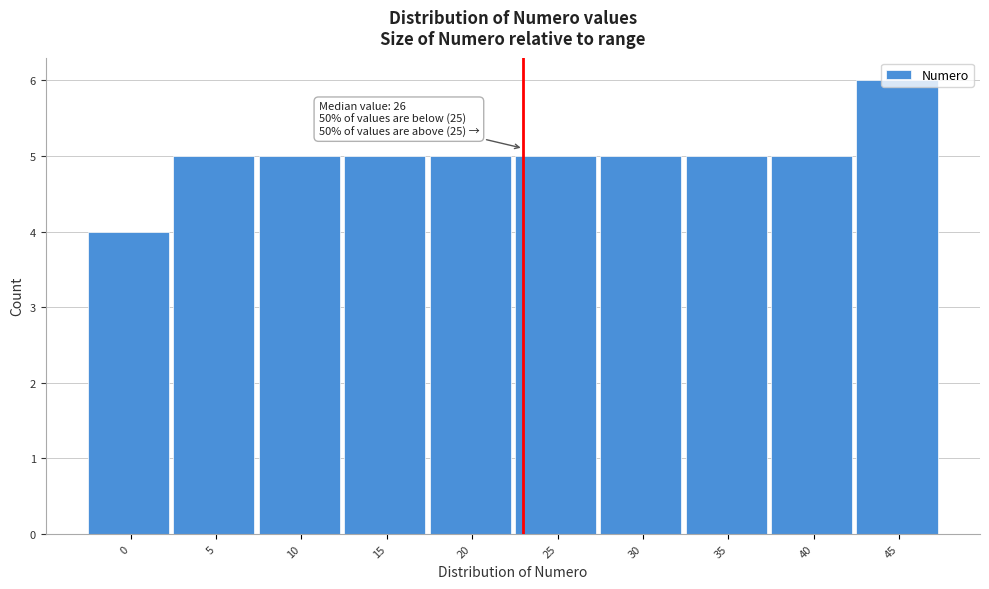

Is it true that the value at 15 is 5?

True